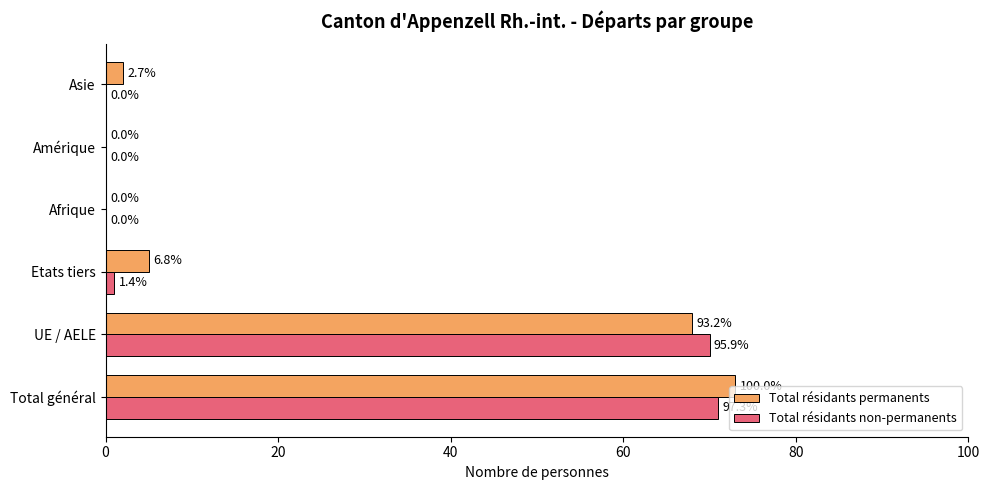

What are all the series names shown in the legend?

Total résidants permanents, Total résidants non-permanents